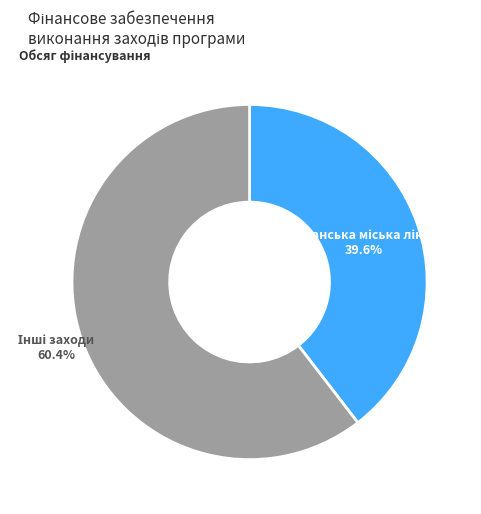

Does any single category account for the majority?

Yes